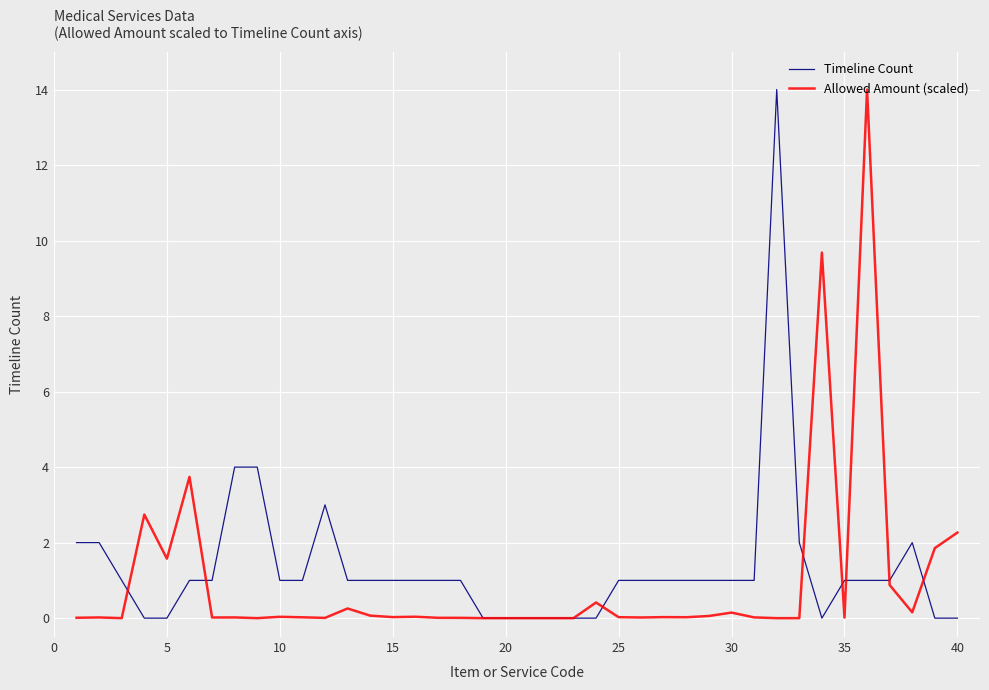

What is the greatest value displayed?

14.0